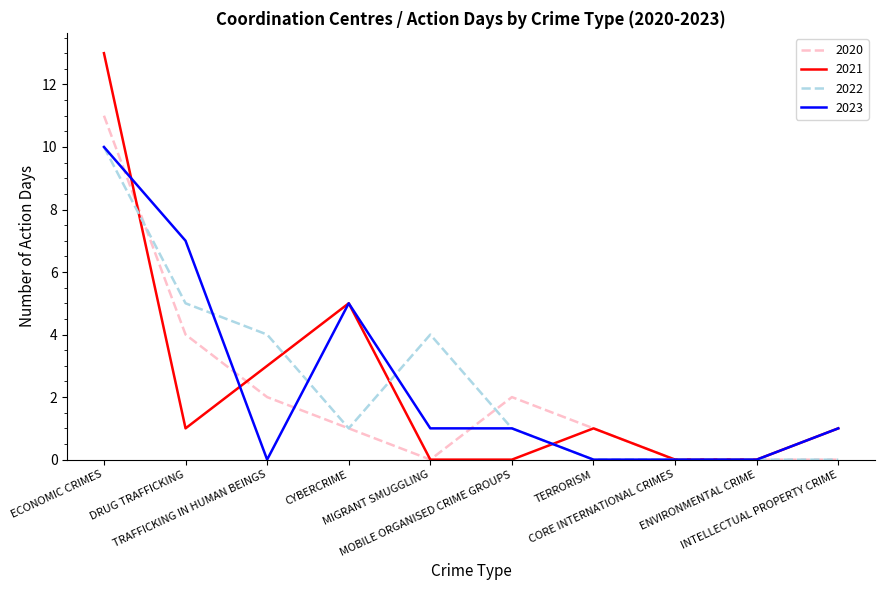

What is the spread (max minus min) of values at DRUG TRAFFICKING?

6